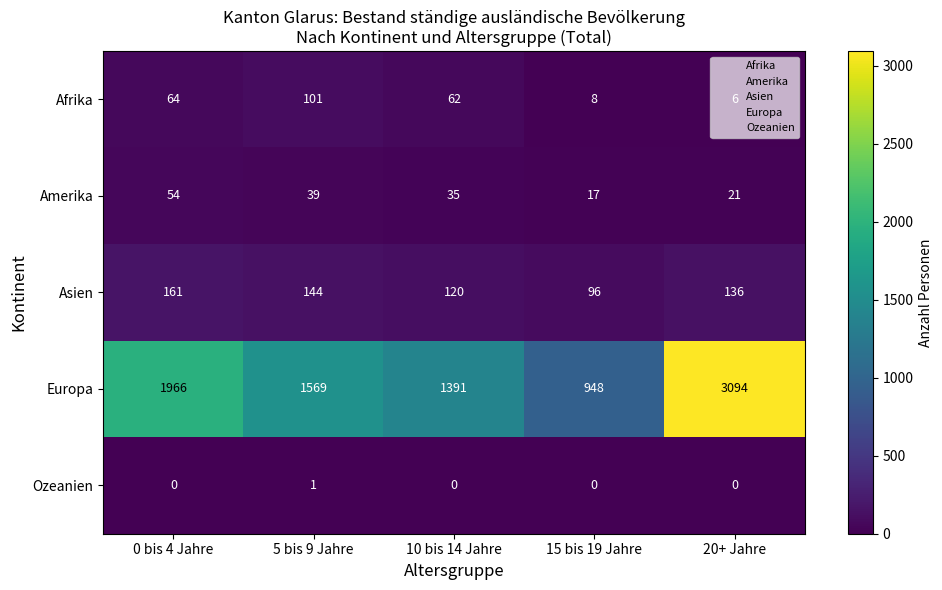

Rank the series at 10 bis 14 Jahre from highest to lowest value.

Europa, Asien, Afrika, Amerika, Ozeanien